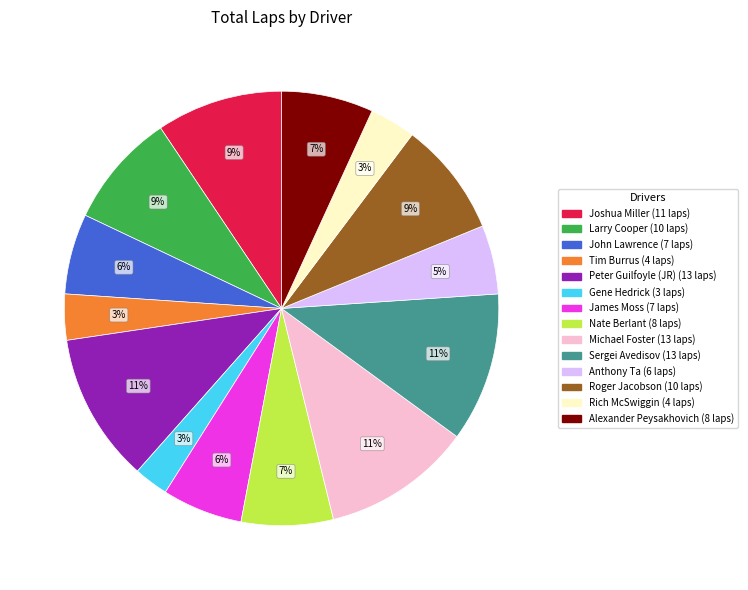

Count the number of slices in the pie.

14